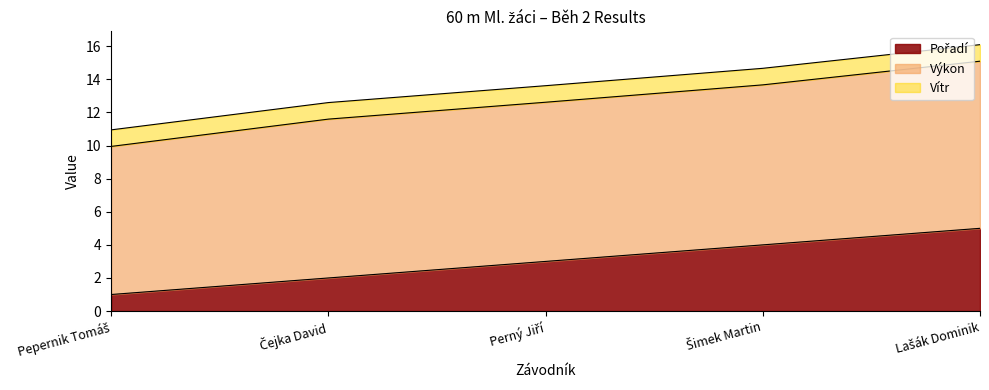

Which series has the largest total across all categories?

Výkon